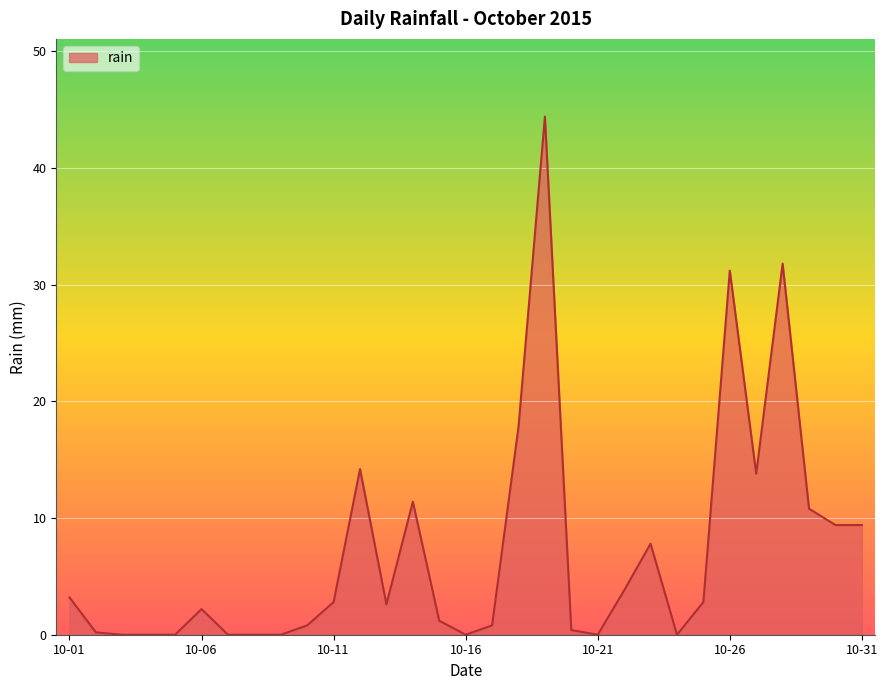

What is the difference between the maximum and minimum values?

44.4